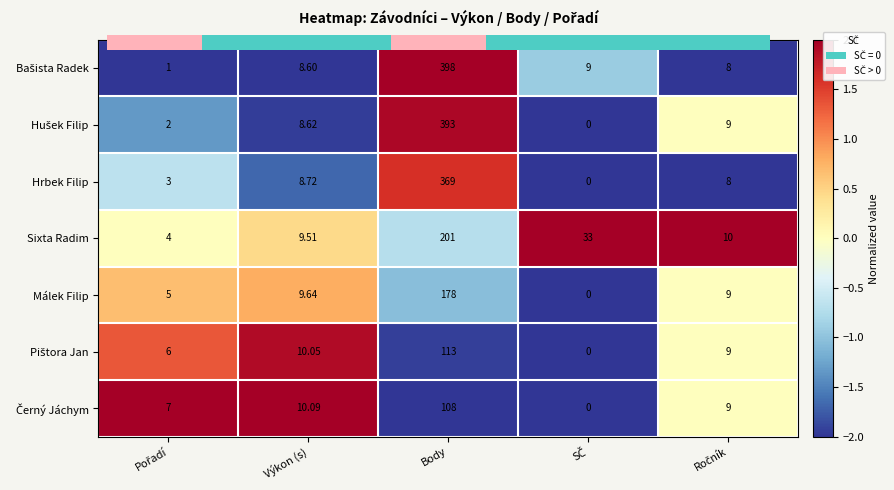

At which category does the chart reach its peak across all series?

Body